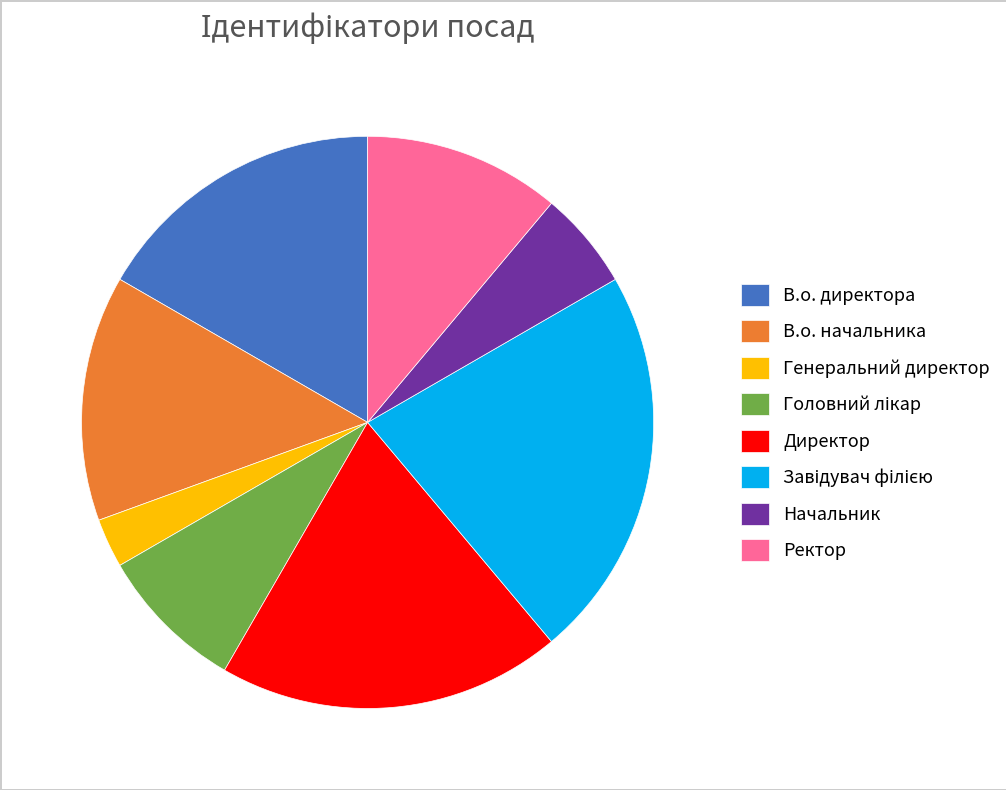

Combined, do Генеральний директор and В.о. начальника account for over 50%?

No